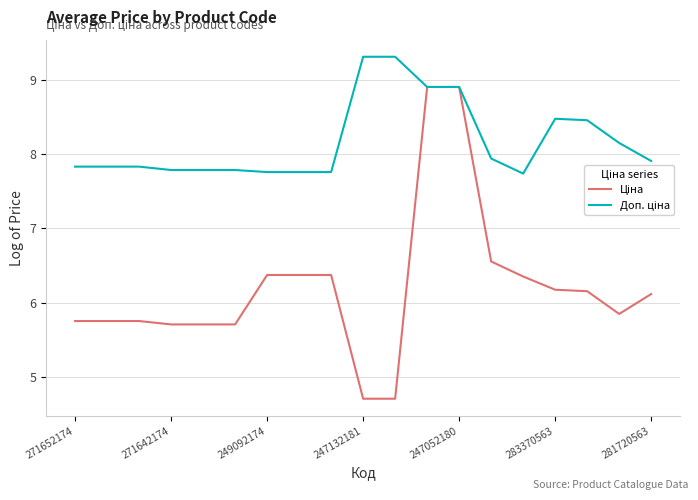

What is the smallest value displayed?

4.7